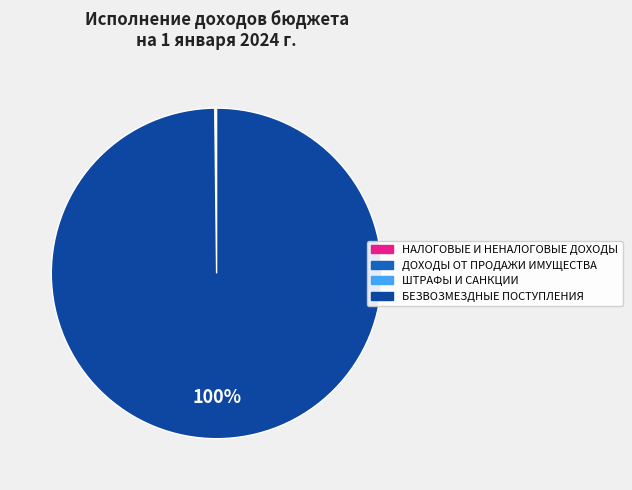

Which category has the biggest portion of the pie?

БЕЗВОЗМЕЗДНЫЕ ПОСТУПЛЕНИЯ